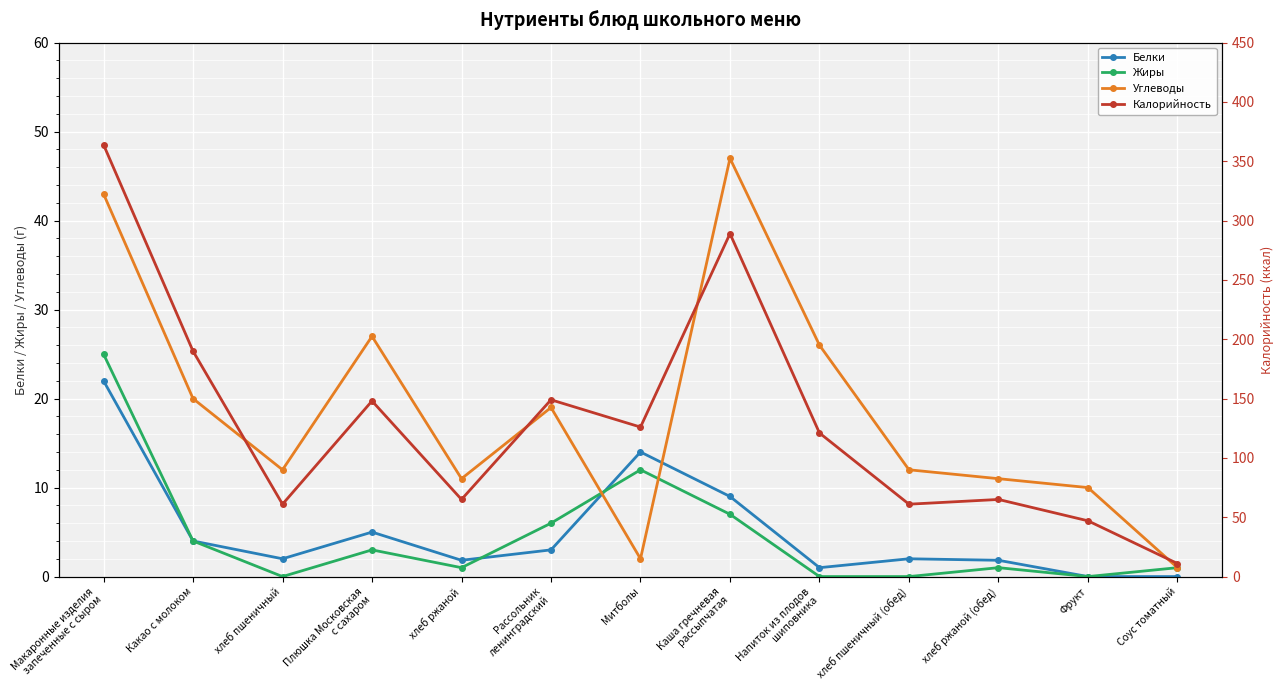

Reading right to left, what are all the values shown in this chart?

Белки: 0.0	0.0	1.8	2.0	1.0	9.0	14.0	3.0	1.8	5.0	2.0	4.0	22.0
Жиры: 1.0	0.0	1.0	0.0	0.0	7.0	12.0	6.0	1.0	3.0	0.0	4.0	25.0
Углеводы: 1.0	10.0	11.0	12.0	26.0	47.0	2.0	19.0	11.0	27.0	12.0	20.0	43.0
Калорийность: 11.0	47.0	65.0	61.0	121.0	289.0	126.0	149.0	65.0	148.0	61.0	190.0	364.0